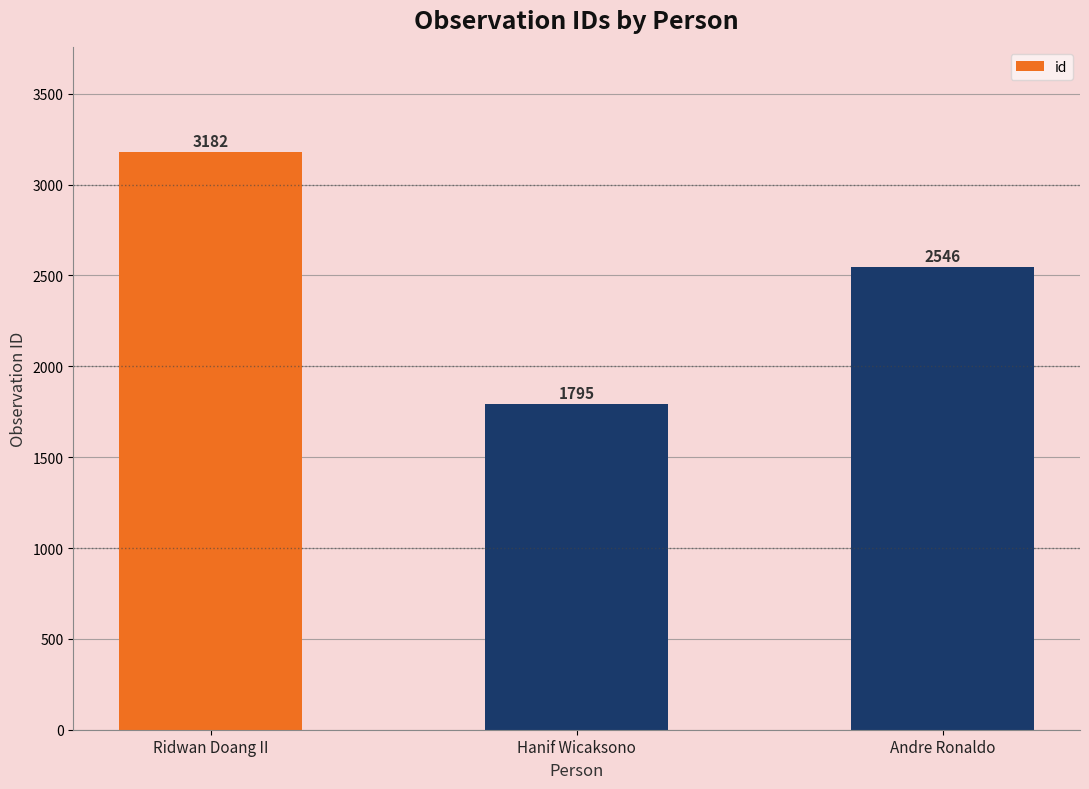

What is the label of the 2nd bar from the right?

Hanif Wicaksono